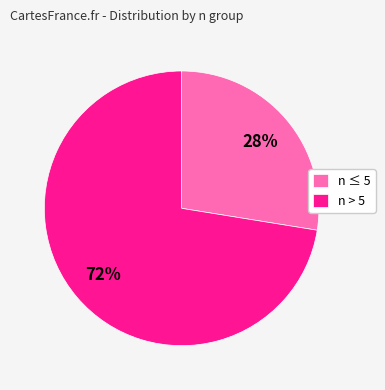

Approximately how many times larger is the value at n > 5 compared to n ≤ 5?

2.6